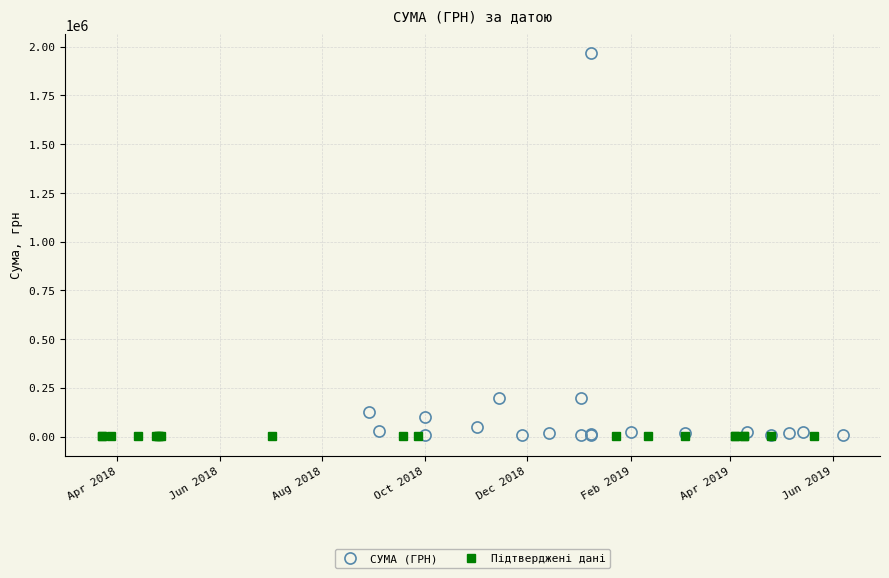

True or false: СУМА (ГРН) and Підтверджені дані intersect in this chart.

False